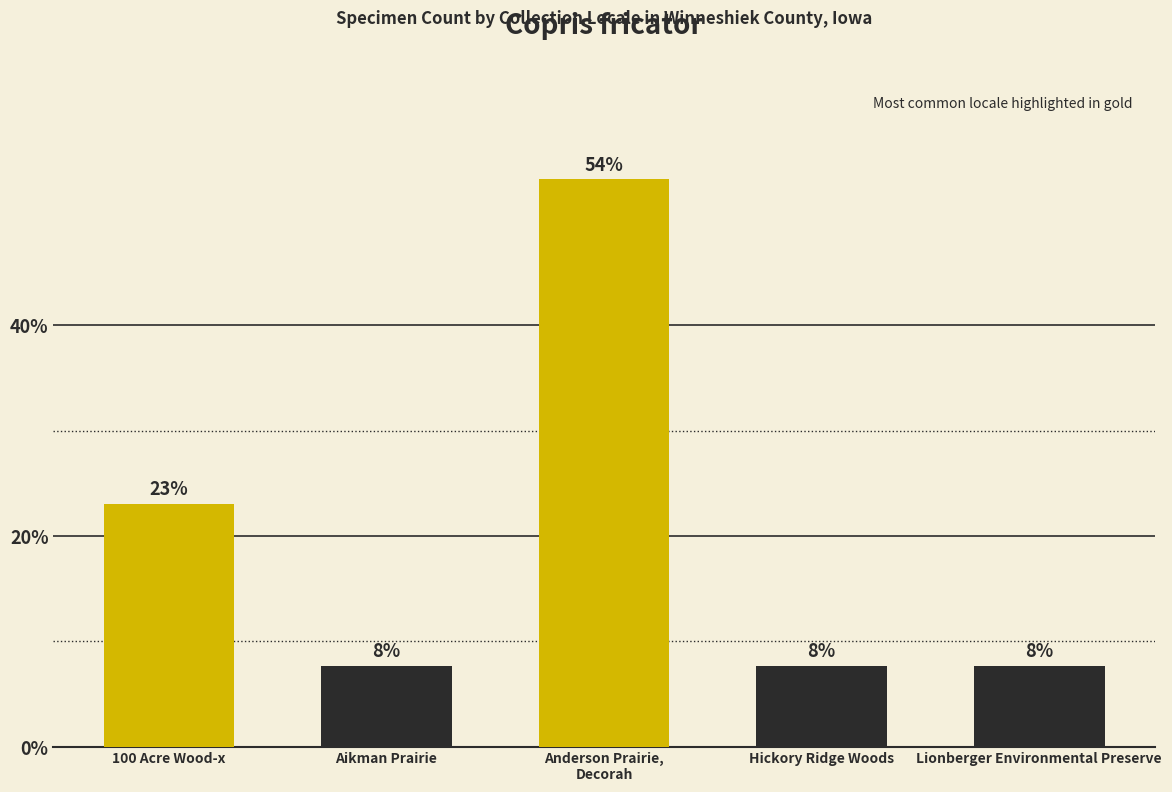

Does the chart contain any negative values?

No